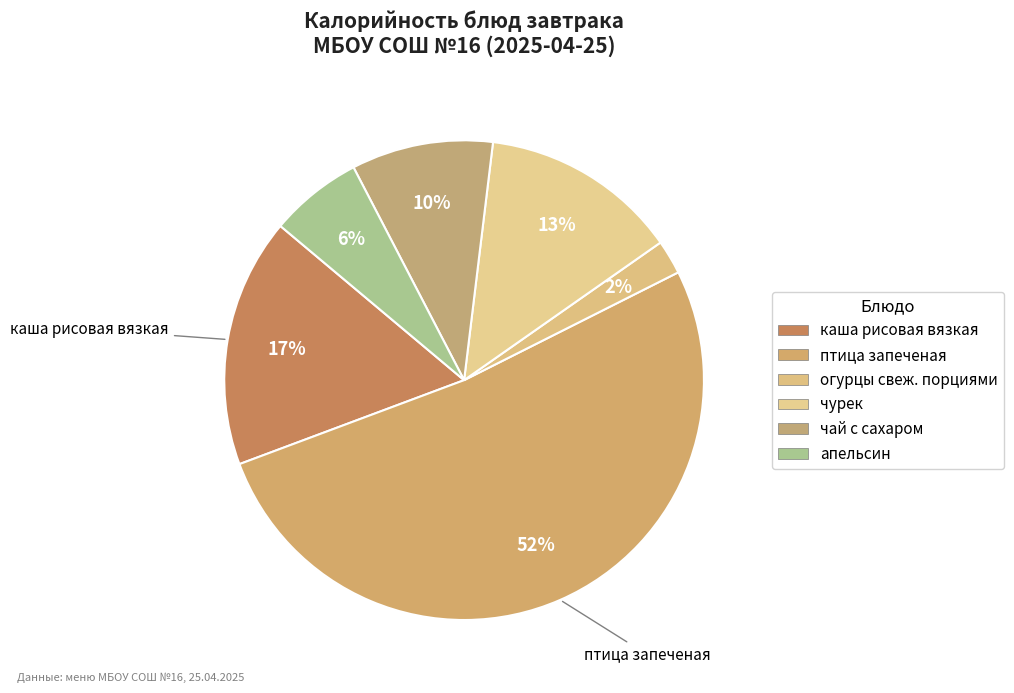

Is it true that чай с сахаром is 10% of the pie?

True